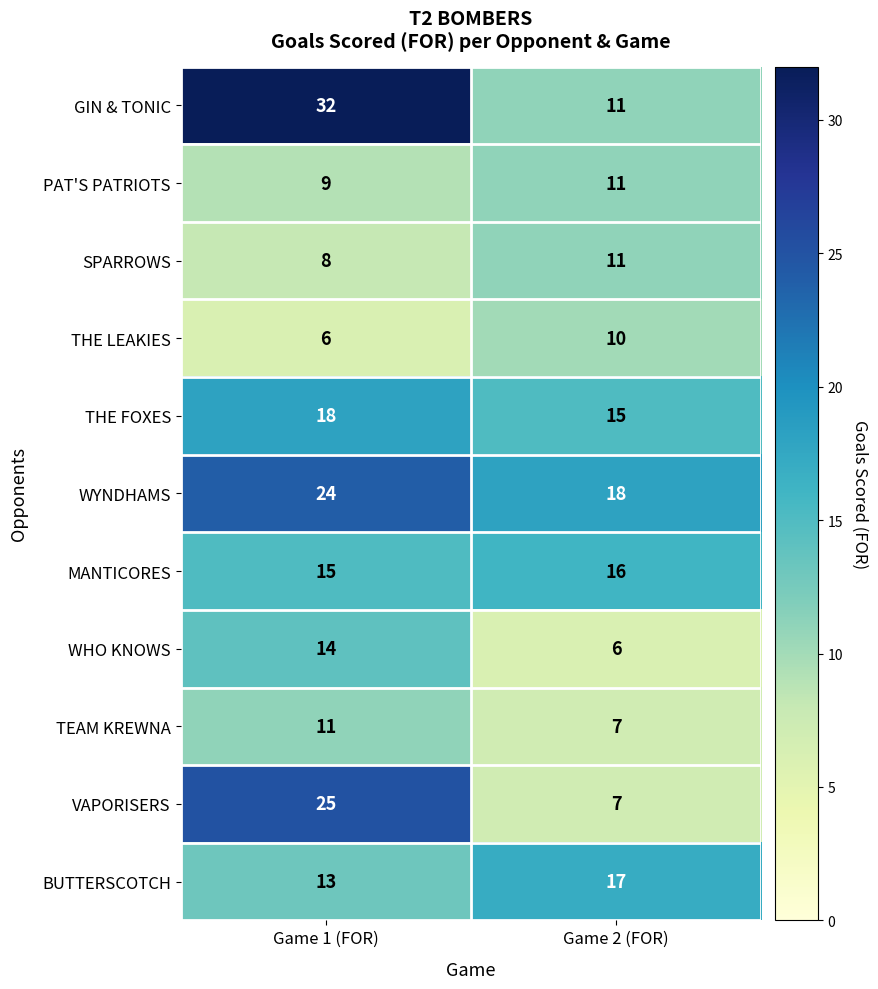

Reading right to left, what are all the values shown in this chart?

GIN & TONIC: 11	32
PAT'S PATRIOTS: 11	9
SPARROWS: 11	8
THE LEAKIES: 10	6
THE FOXES: 15	18
WYNDHAMS: 18	24
MANTICORES: 16	15
WHO KNOWS: 6	14
TEAM KREWNA: 7	11
VAPORISERS: 7	25
BUTTERSCOTCH: 17	13